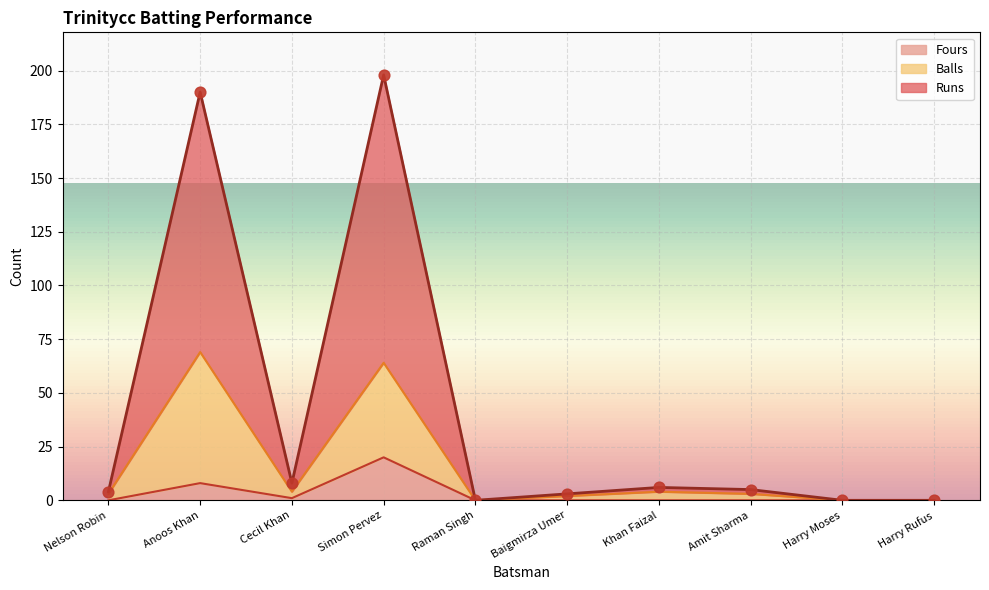

Which series has the largest total across all categories?

Runs